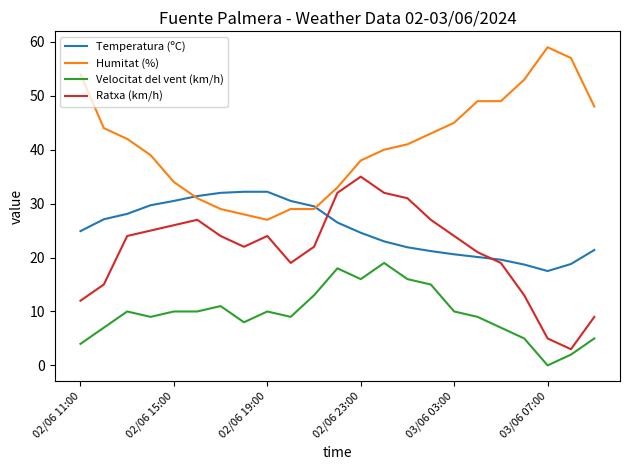

What is the greatest value displayed?

59.0